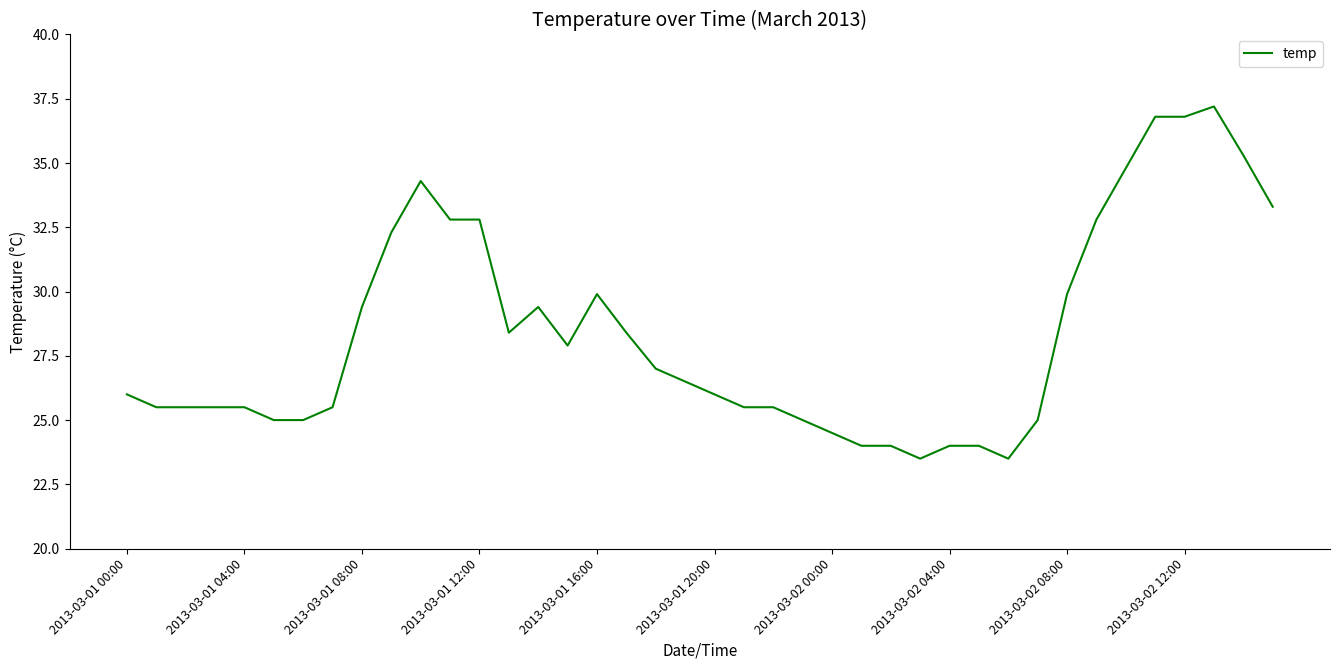

What is the smallest value displayed?

23.5